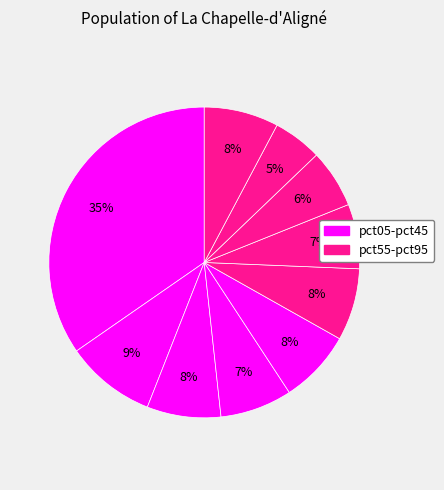

Rank the categories by value from highest to lowest.

pct05, pct15, pct95, pct25, pct45, pct55, pct35, pct65, pct75, pct85